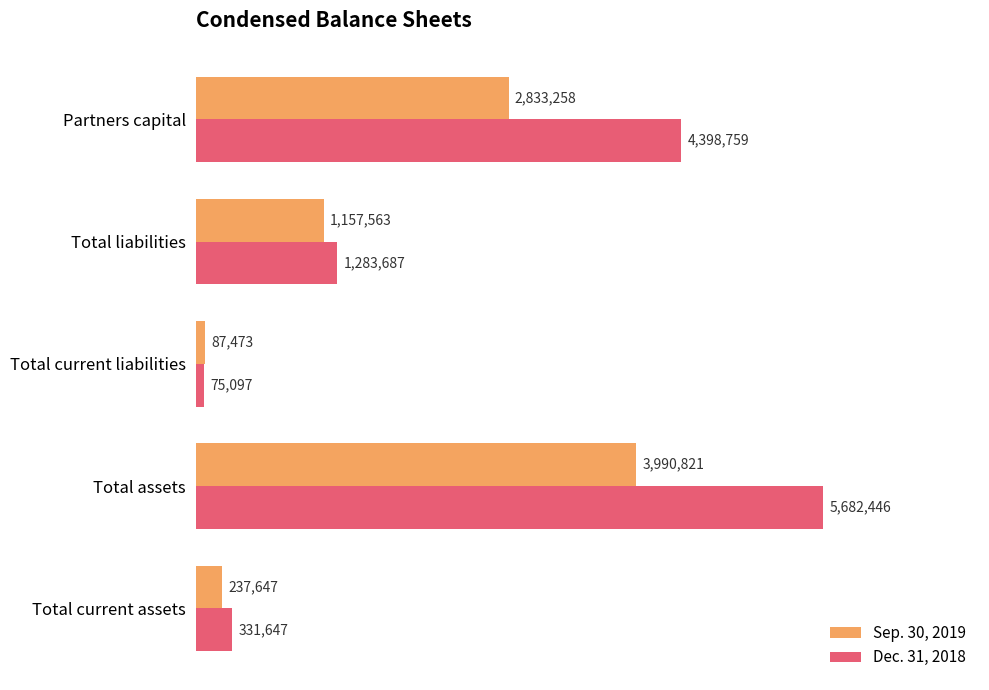

At which label is Sep. 30, 2019 closest to 2039147?

Partners capital